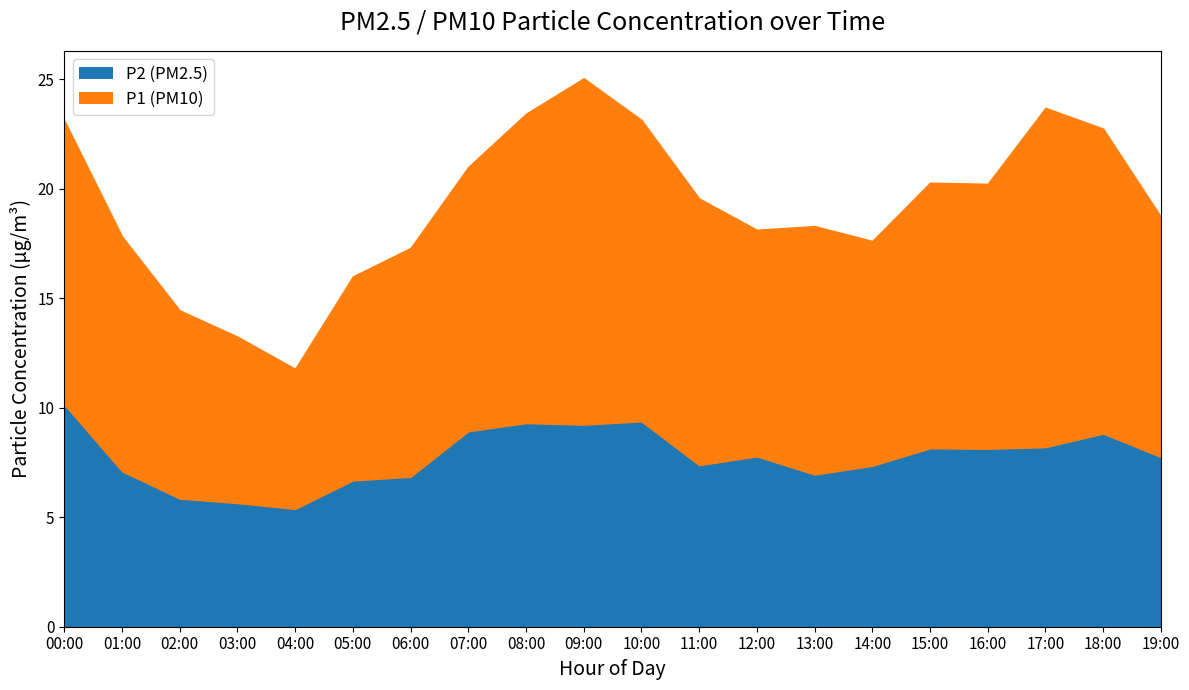

What is the spread (max minus min) of values at 04:00?

1.0